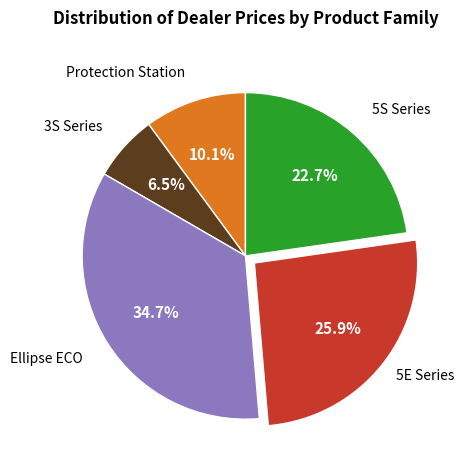

To the nearest percent, what is the difference between the largest and smallest slice percentages?

28%